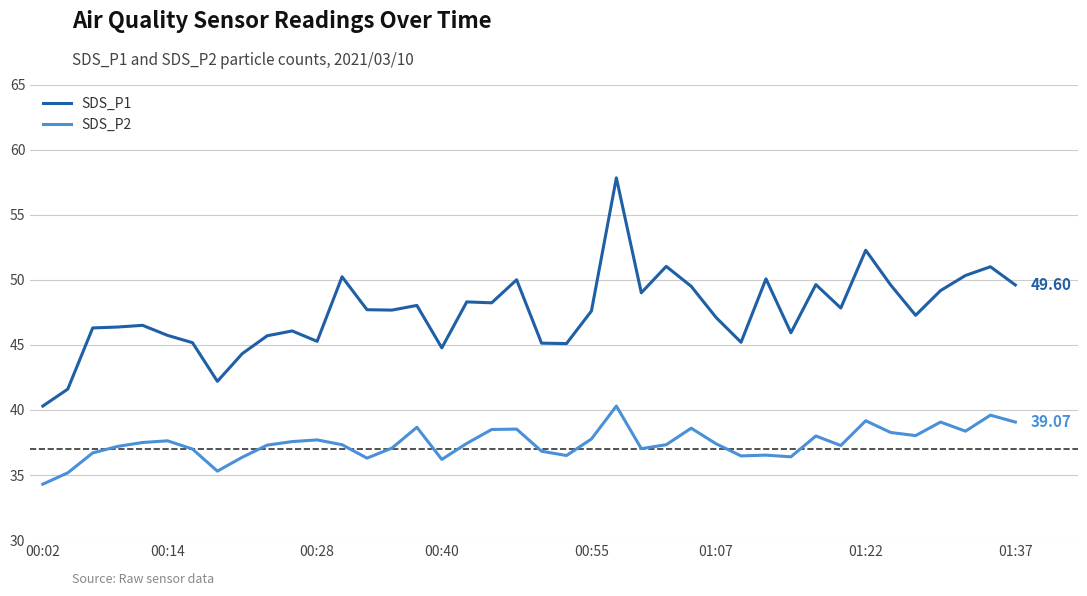

True or false: SDS_P2 and SDS_P1 cross at least once.

False